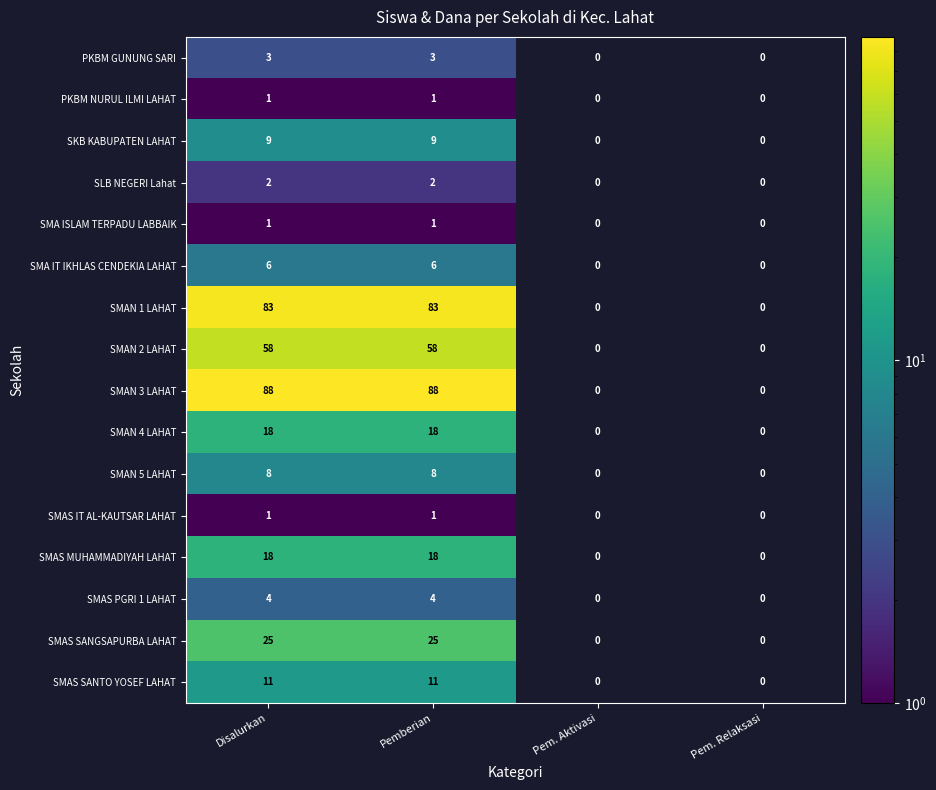

At which category does the chart reach its peak across all series?

Disalurkan